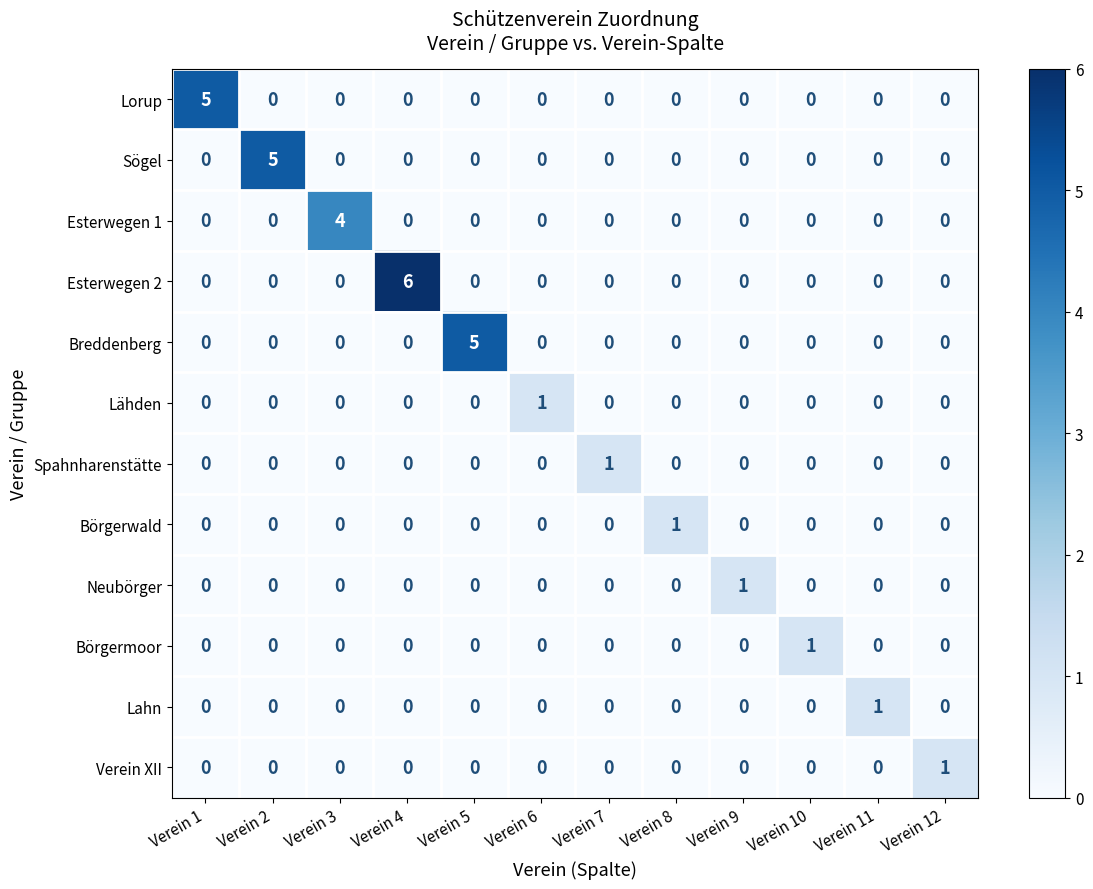

Which series has the largest range (max minus min)?

Esterwegen 2